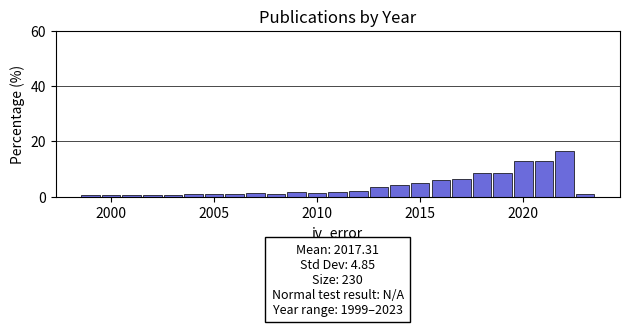

Around what value on the x-axis is the tallest bar? Give the approximate position of its centre, as read against the axis.

2022.0